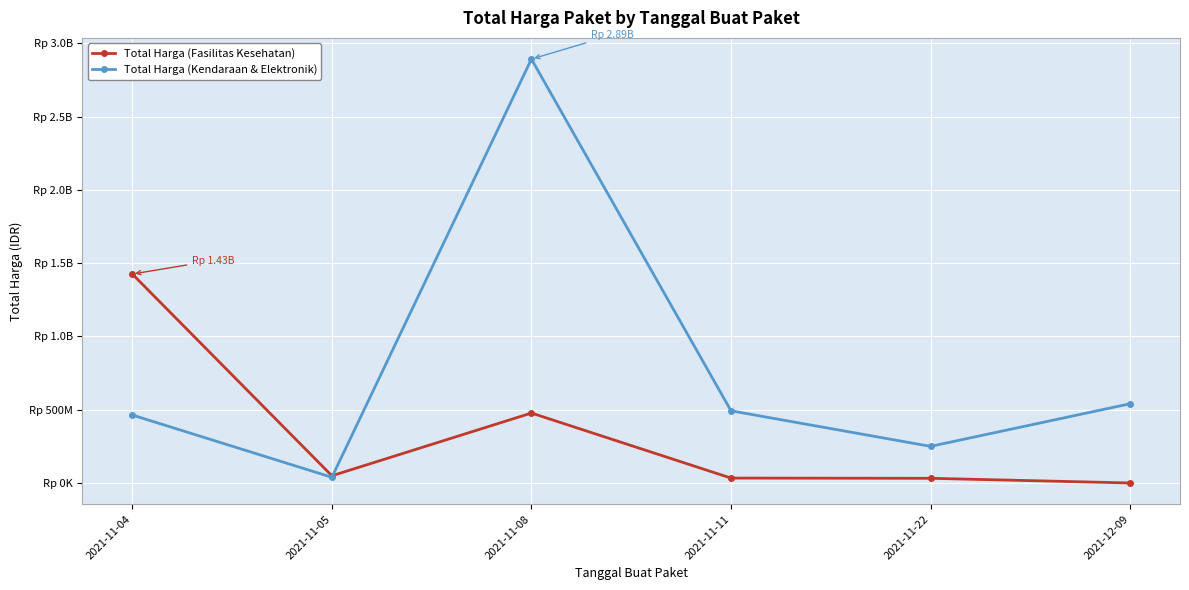

What is the label of the 5th point from the right?

2021-11-05